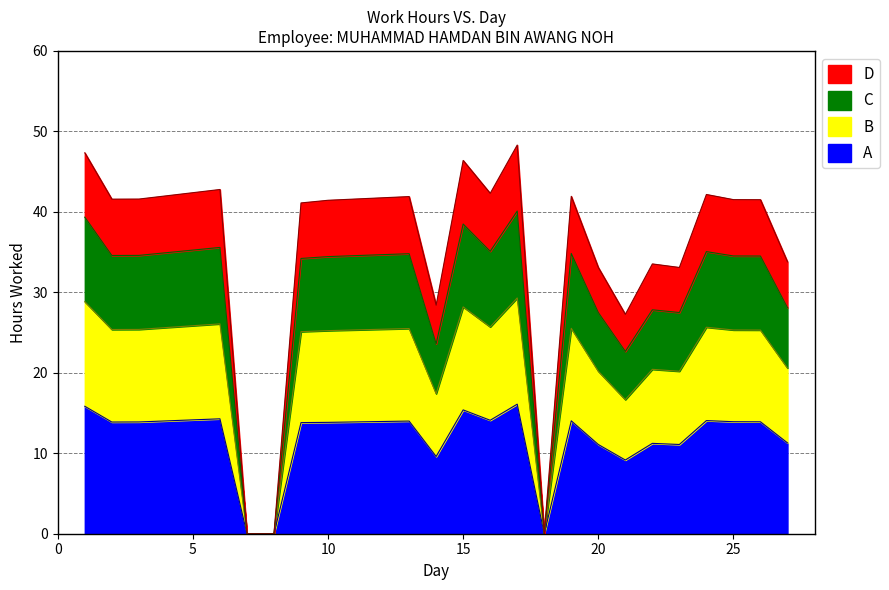

True or false: D and A cross at least once.

False